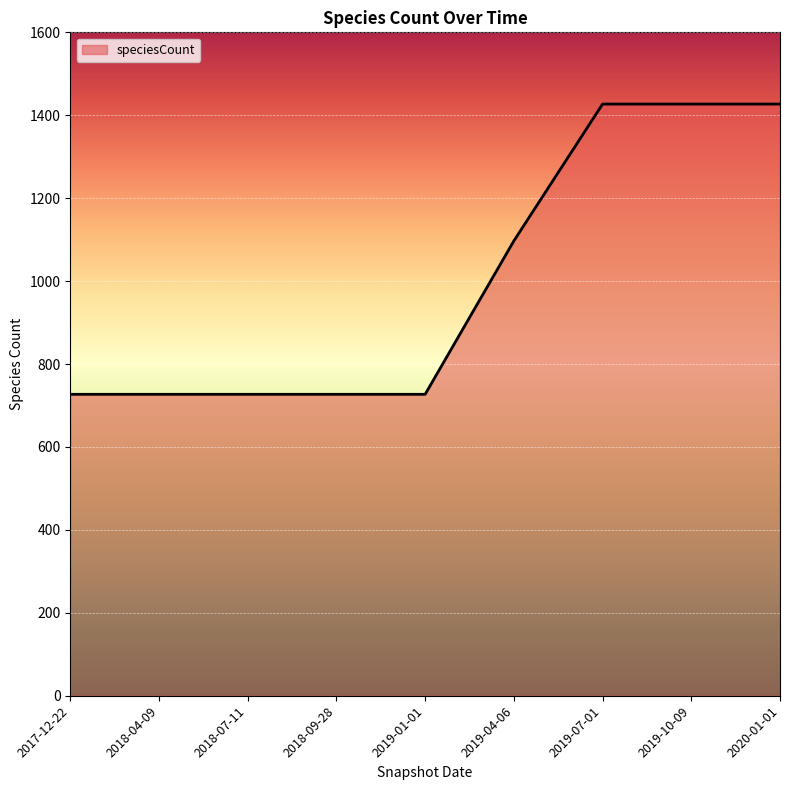

Which has a higher value, 2019-07-01 or 2018-04-09?

2019-07-01